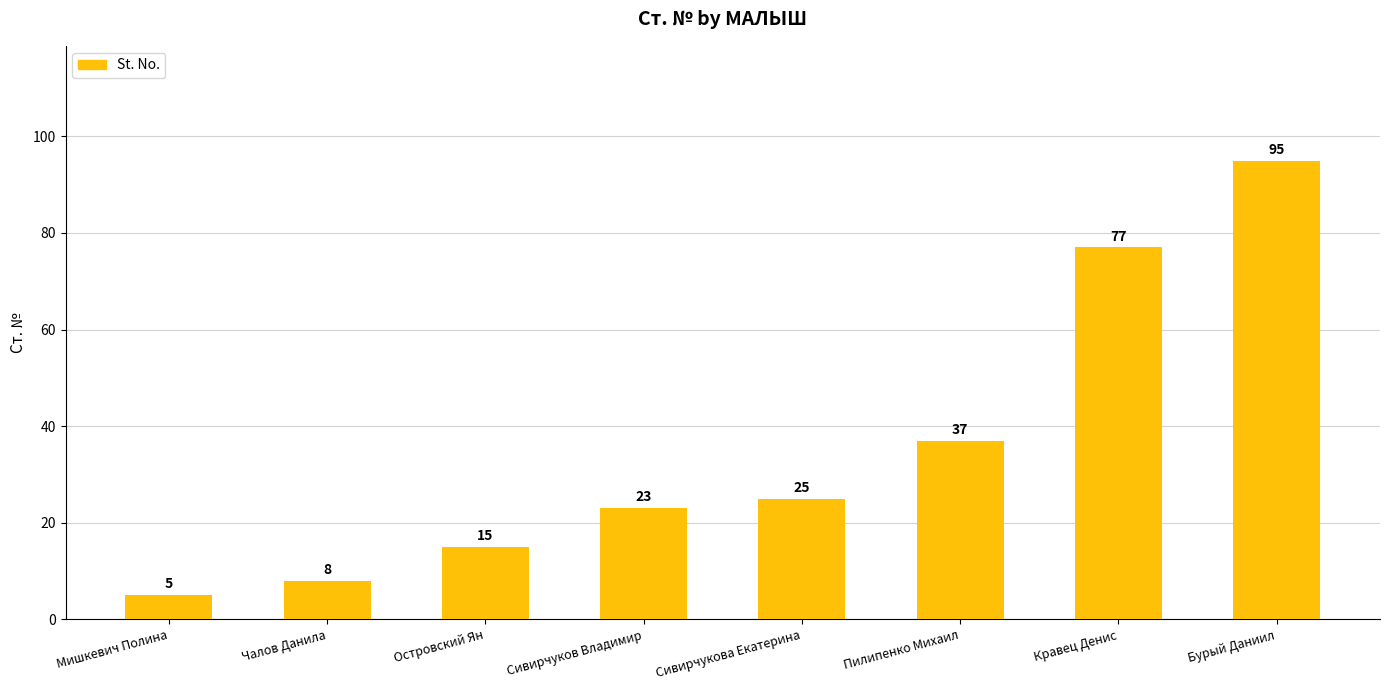

What is the value of the 1st bar from the left?

5